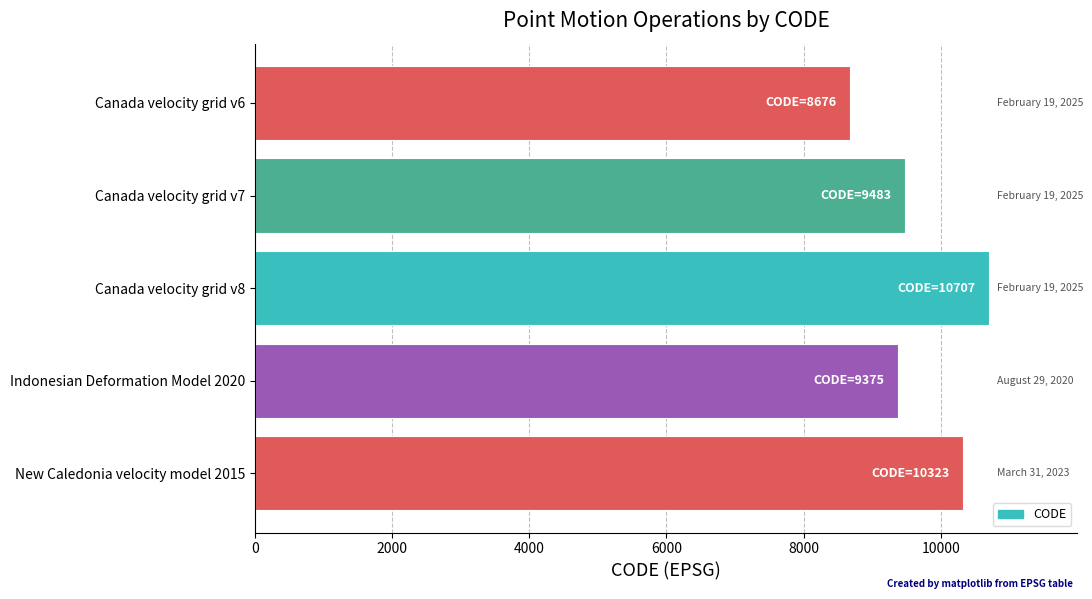

What value does the data have at Canada velocity grid v6, to the nearest 10?

8680